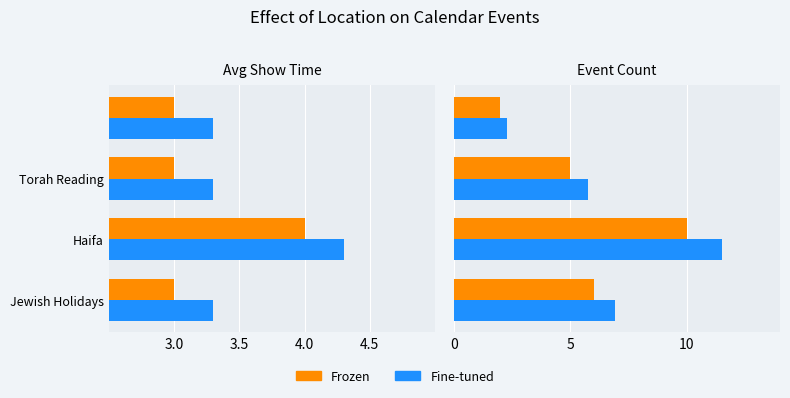

True or false: Frozen has a value of 2.6 at Jewish Holidays.

False